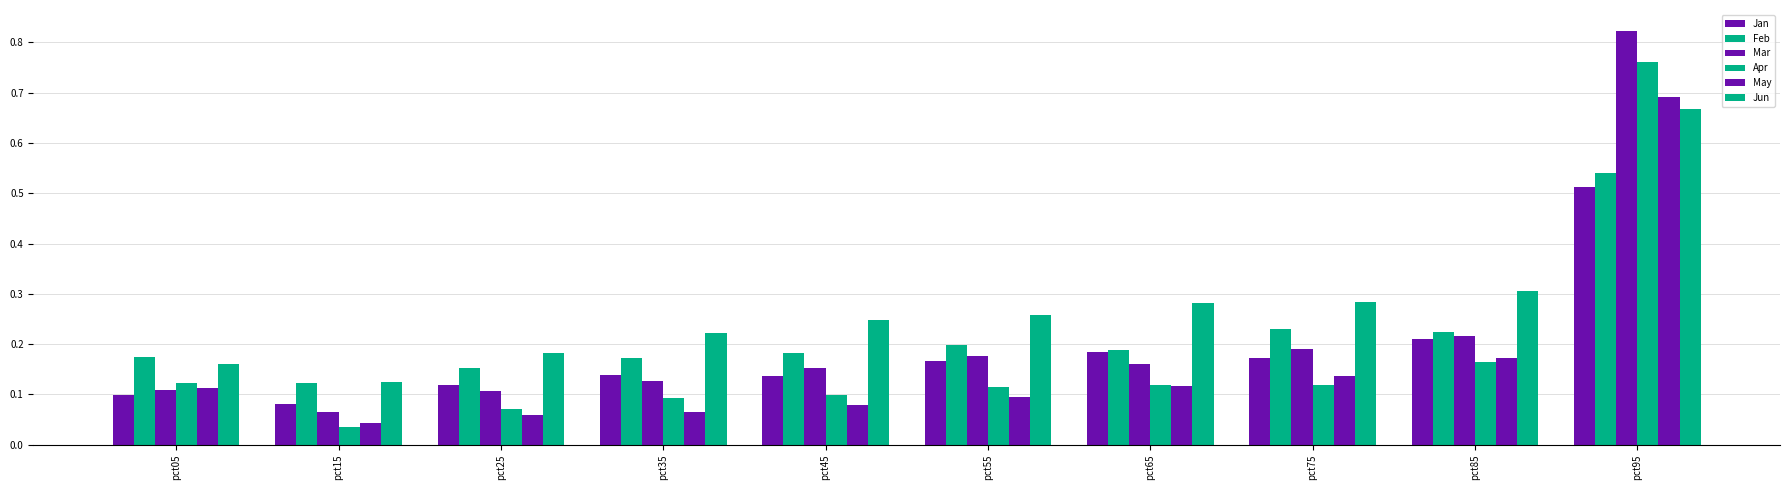

At how many categories does at least one series exceed 0?

10